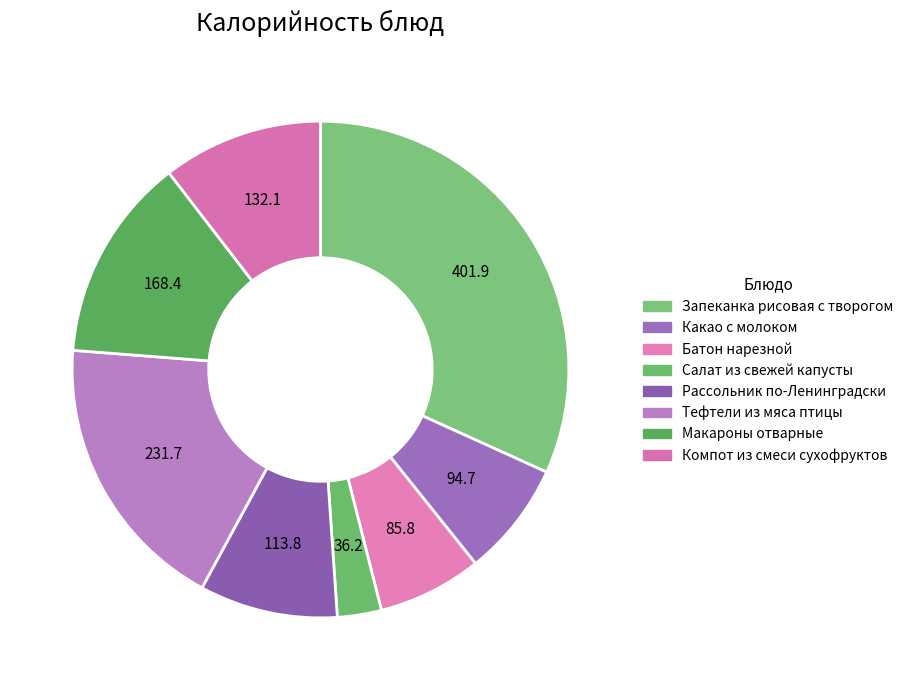

To the nearest percent, what is the difference between the largest and smallest slice percentages?

29%